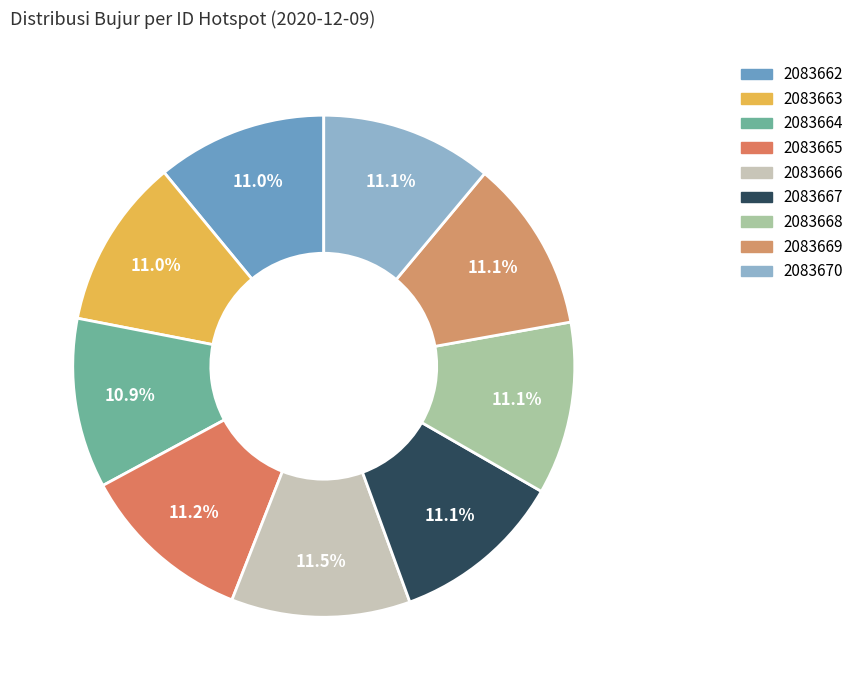

How many segments does this pie chart have?

9